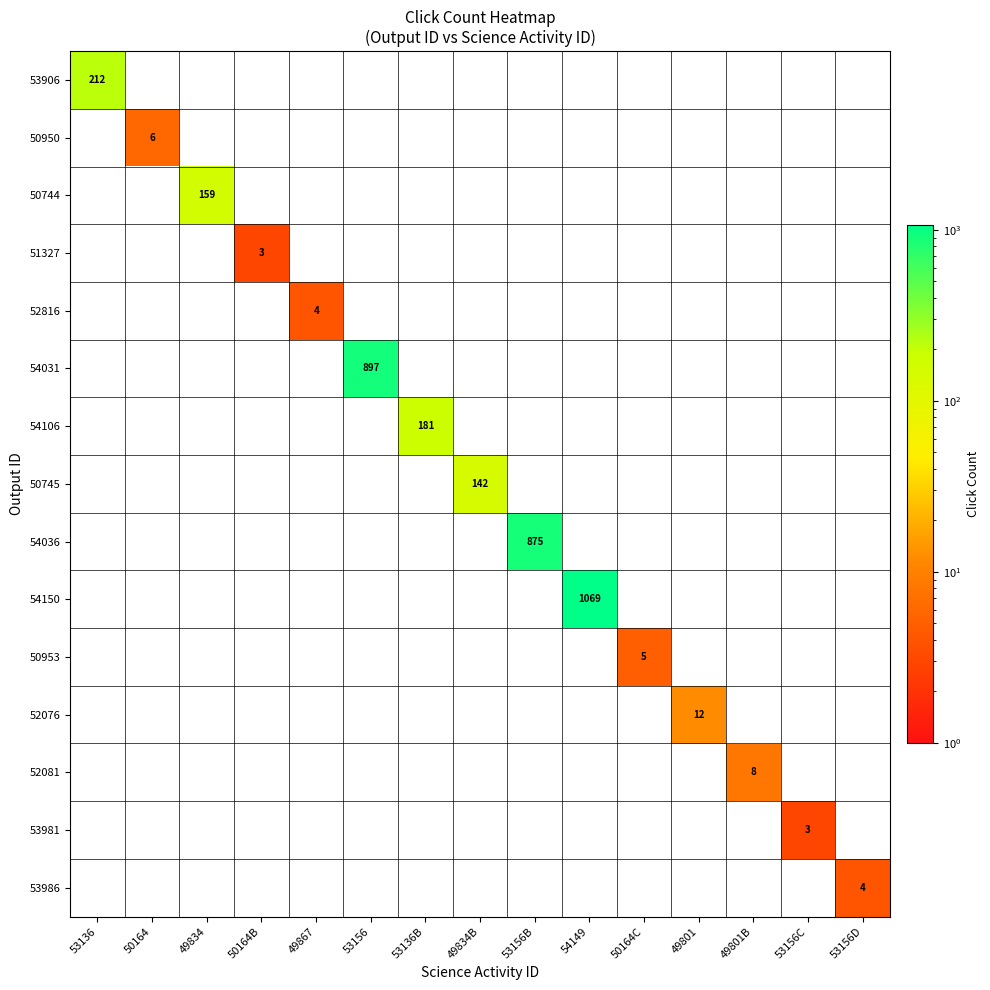

How many values in 53986 are above zero?

1